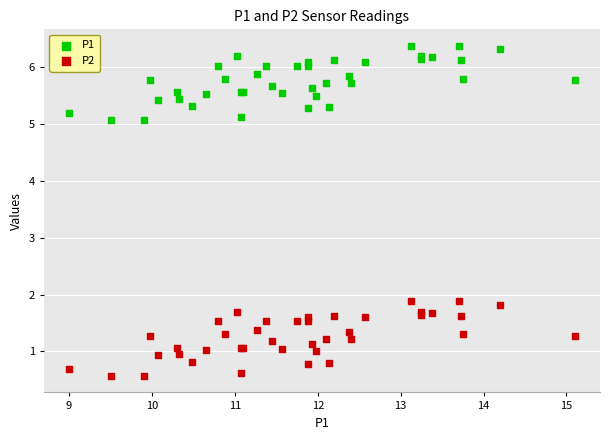

Which series contains the highest Y value?

P1